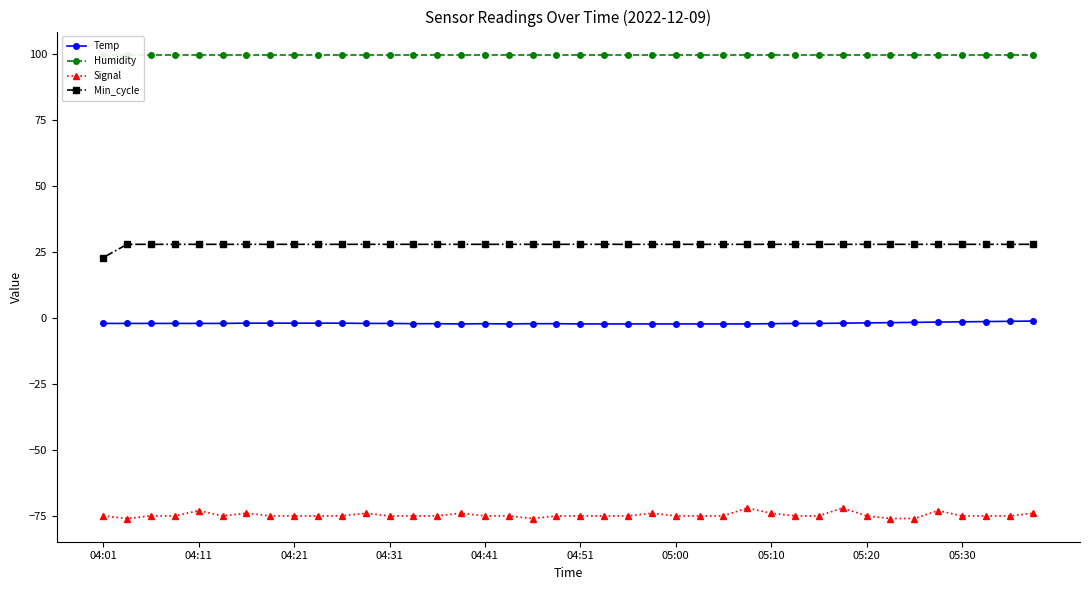

What is the maximum value for Signal?

-72.0